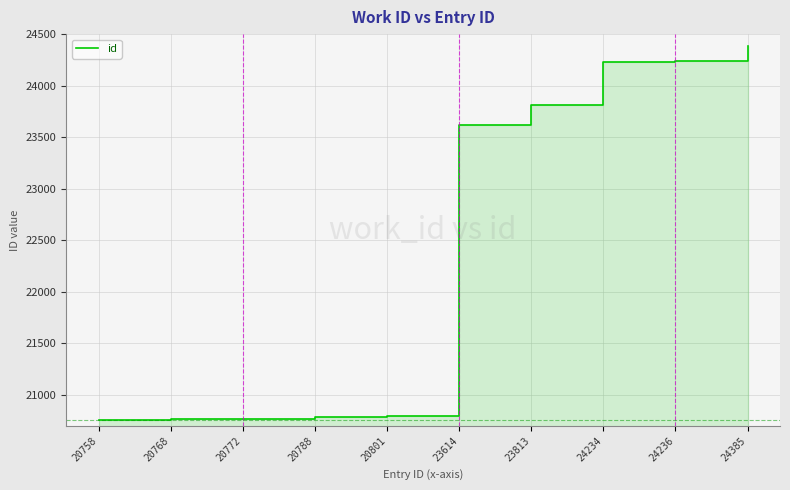

Rank the categories by value from lowest to highest.

20758, 20768, 20772, 20788, 20801, 23614, 23813, 24234, 24236, 24385